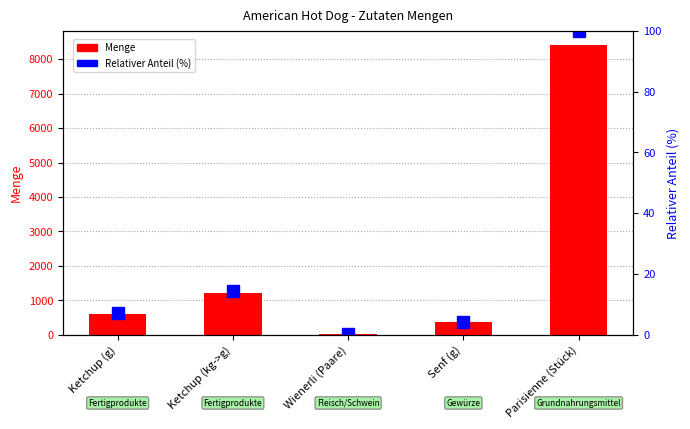

What is the spread (max minus min) of values at Senf (g)?

355.7